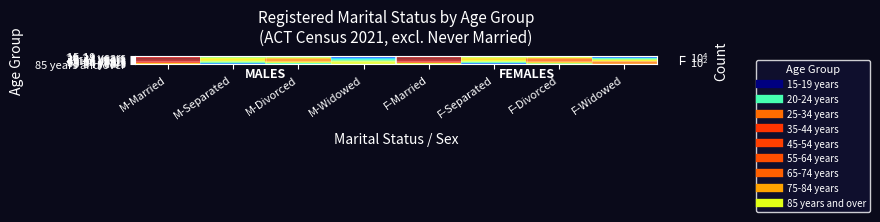

Between F-Separated and F-Married, which is larger?

F-Married